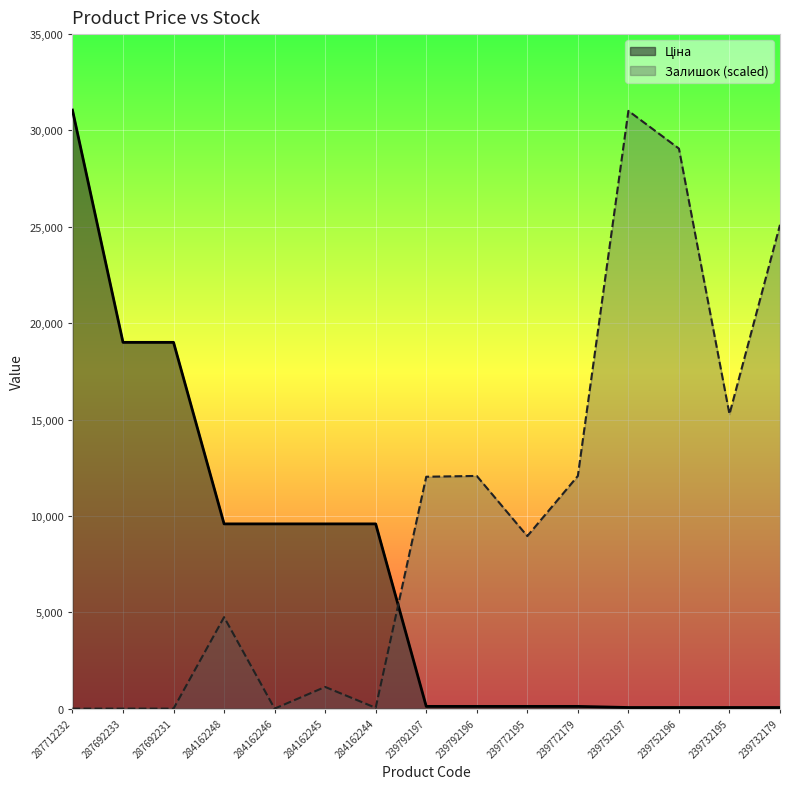

True or false: Залишок and Ціна cross at least once.

True